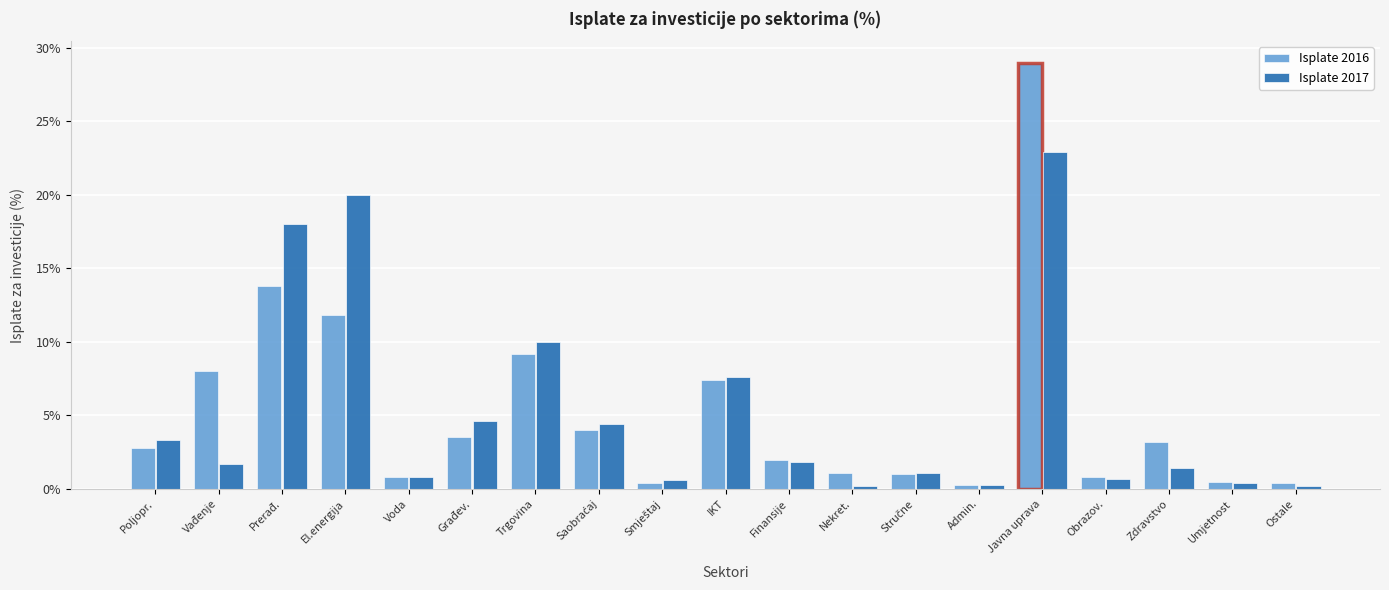

Read the Isplate 2016 value at Finansije.

2.0